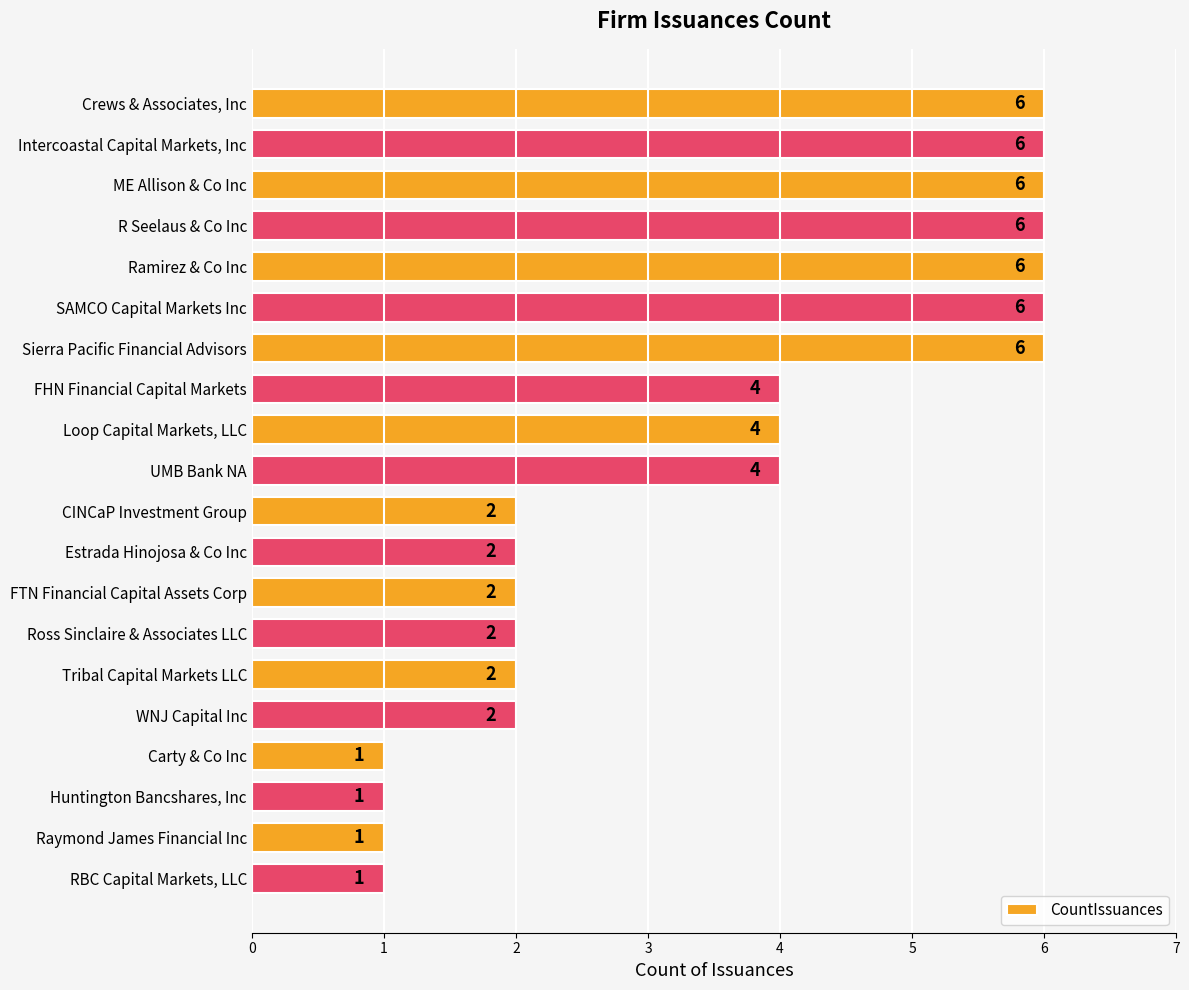

What is the change in value from Ramirez & Co Inc to WNJ Capital Inc?

-4